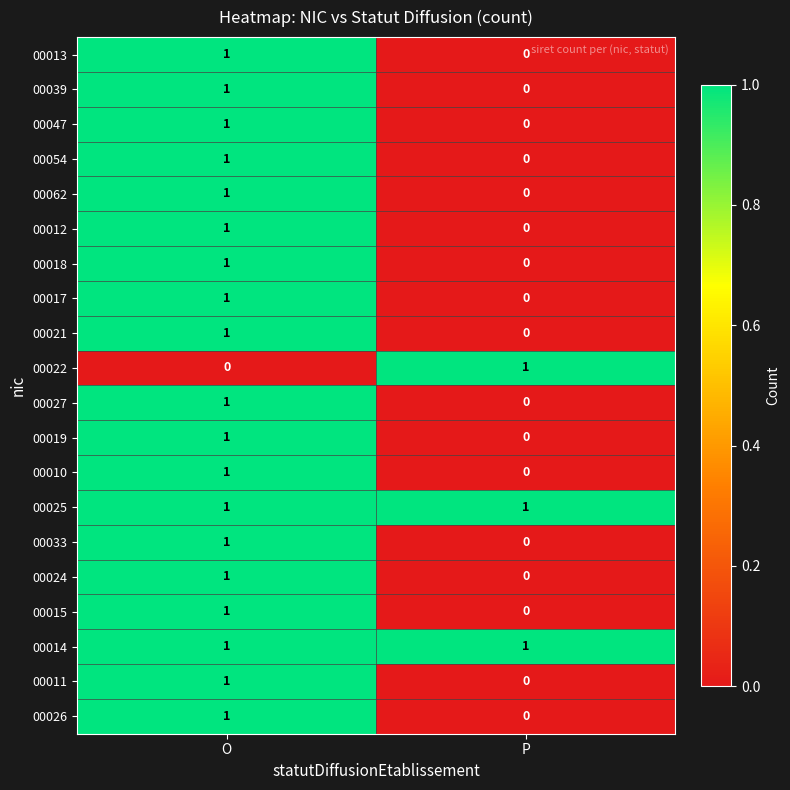

List the labels in order of 00039 value, largest first.

O, P